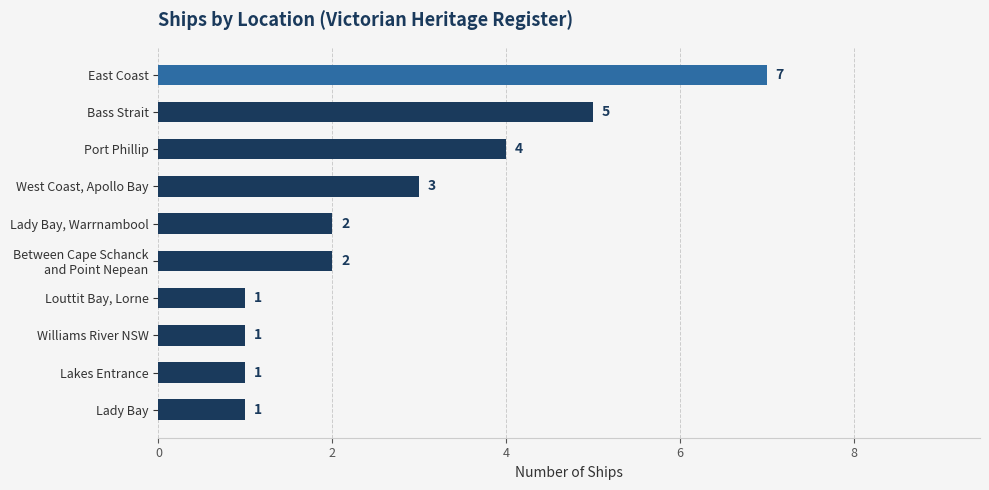

How many values are below 2?

4